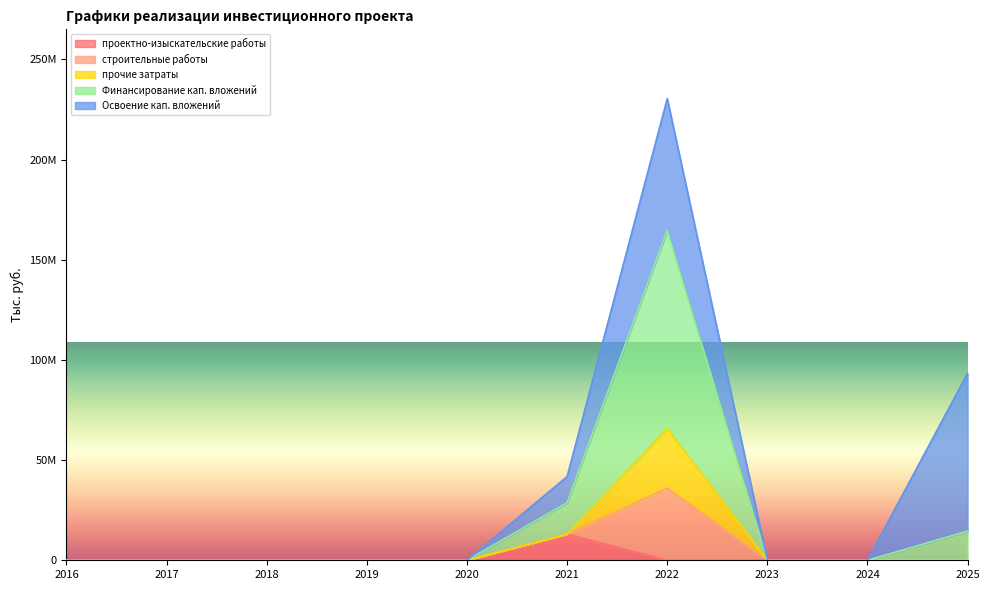

Where is проектно-изыскательские работы nearest to the value 6528405?

2016